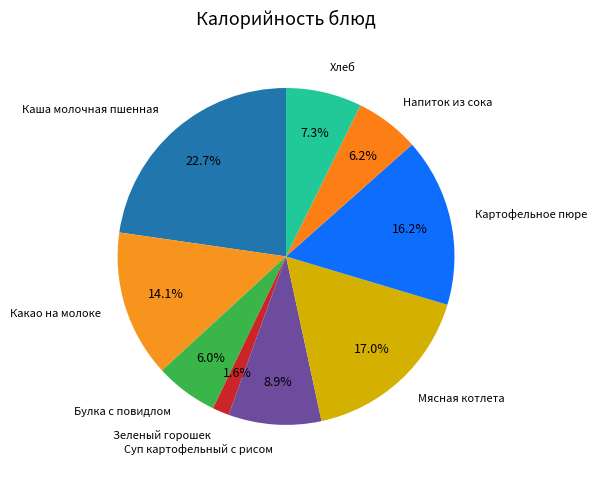

Which category has the biggest portion of the pie?

Каша молочная пшенная